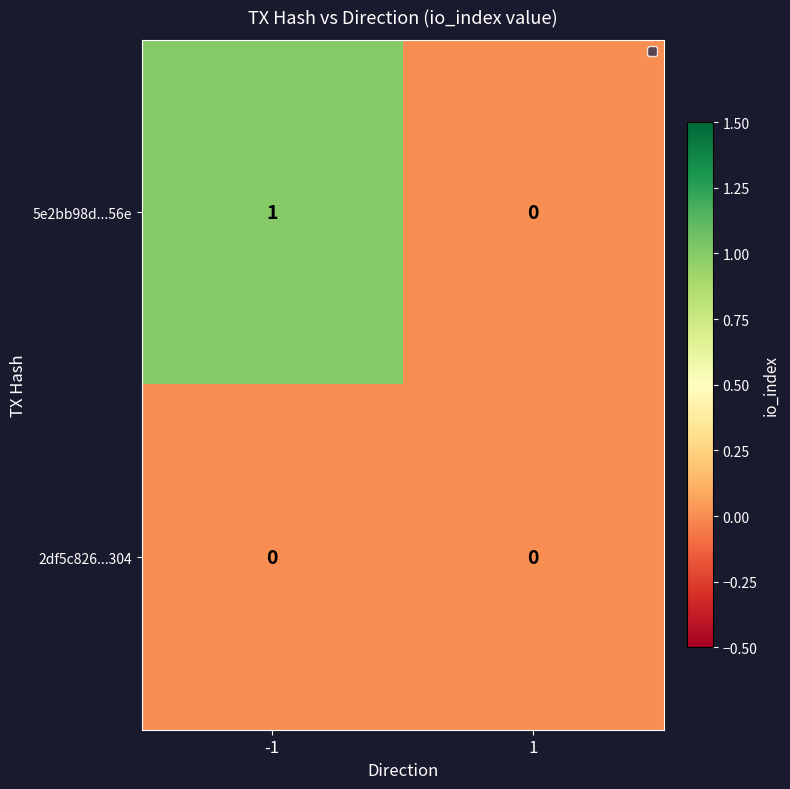

List the series in order of their peak value, lowest first.

2df5c826...304, 5e2bb98d...56e